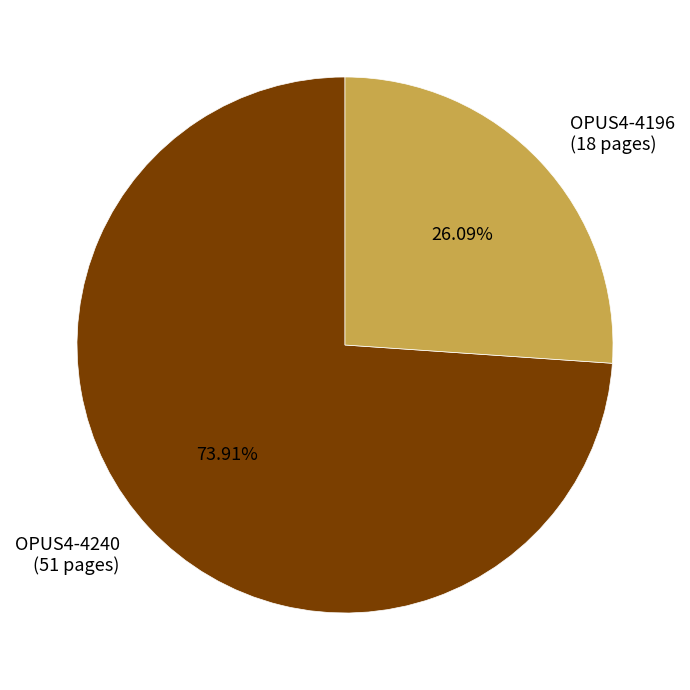

Rank the categories by value from lowest to highest.

OPUS4-4196, OPUS4-4240